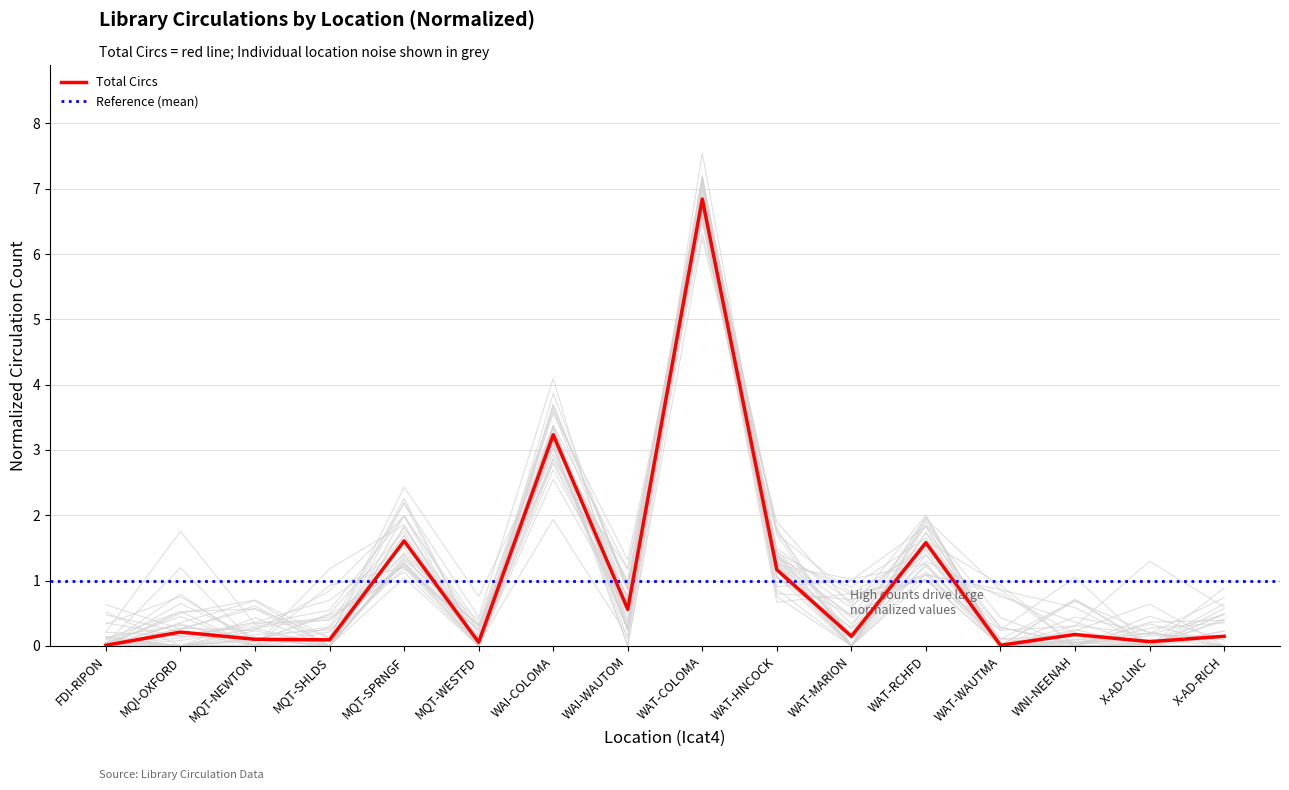

What is the sum of the values at MQI-OXFORD and WAT-WAUTMA?

0.2